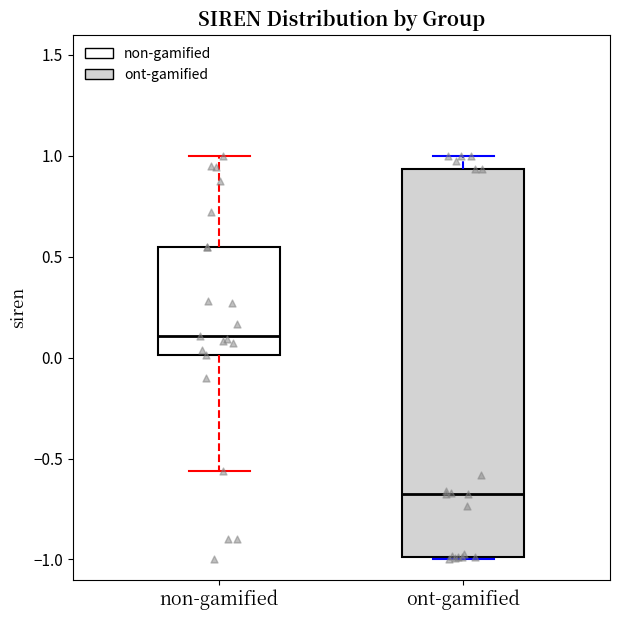

Which box's median line is the lowest?

ont-gamified